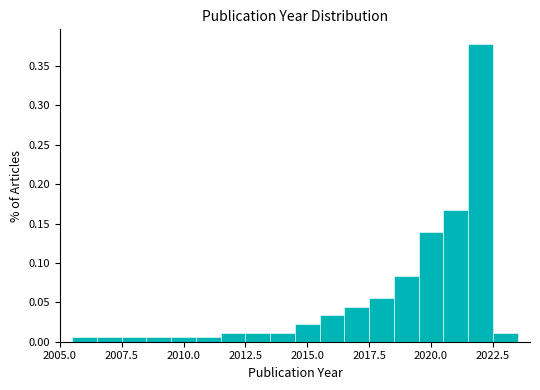

Read against the x-axis, roughly where is the centre of the tallest bar?

2022.0